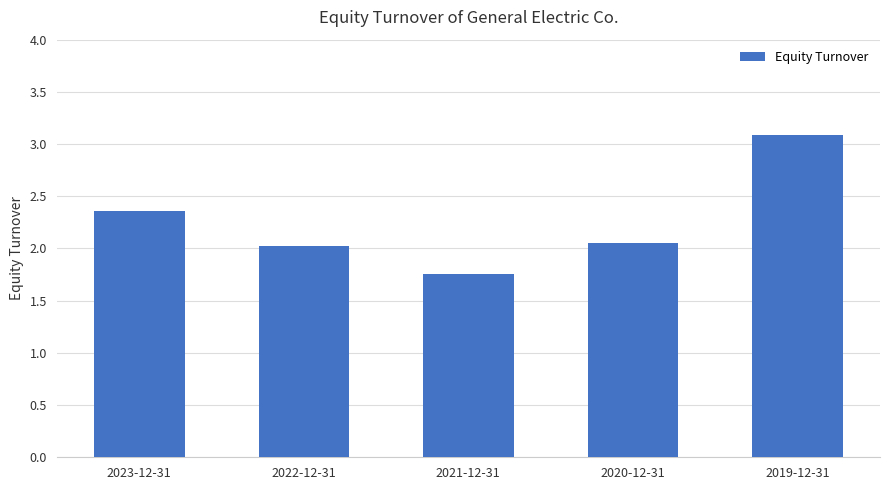

What position from the right is 2023-12-31?

5